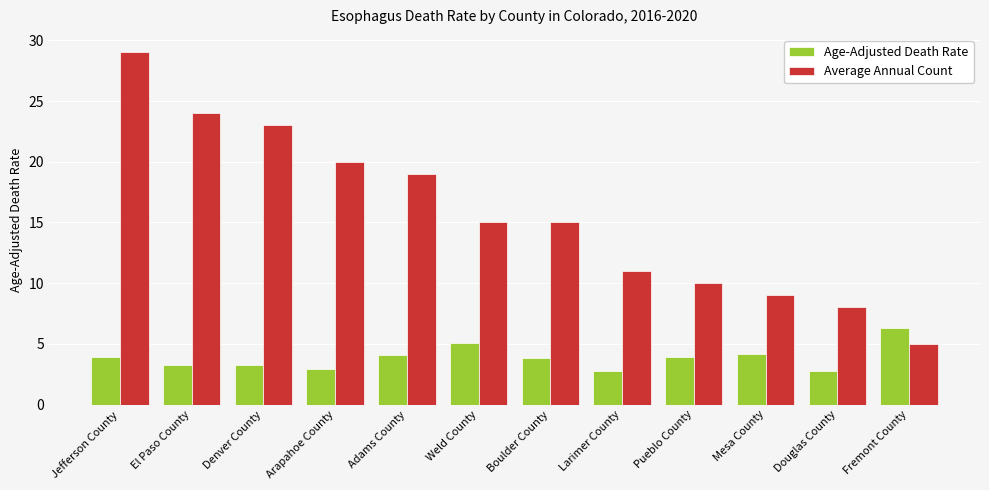

Rank the series by their maximum value, from lowest to highest.

Age-Adjusted Death Rate, Average Annual Count